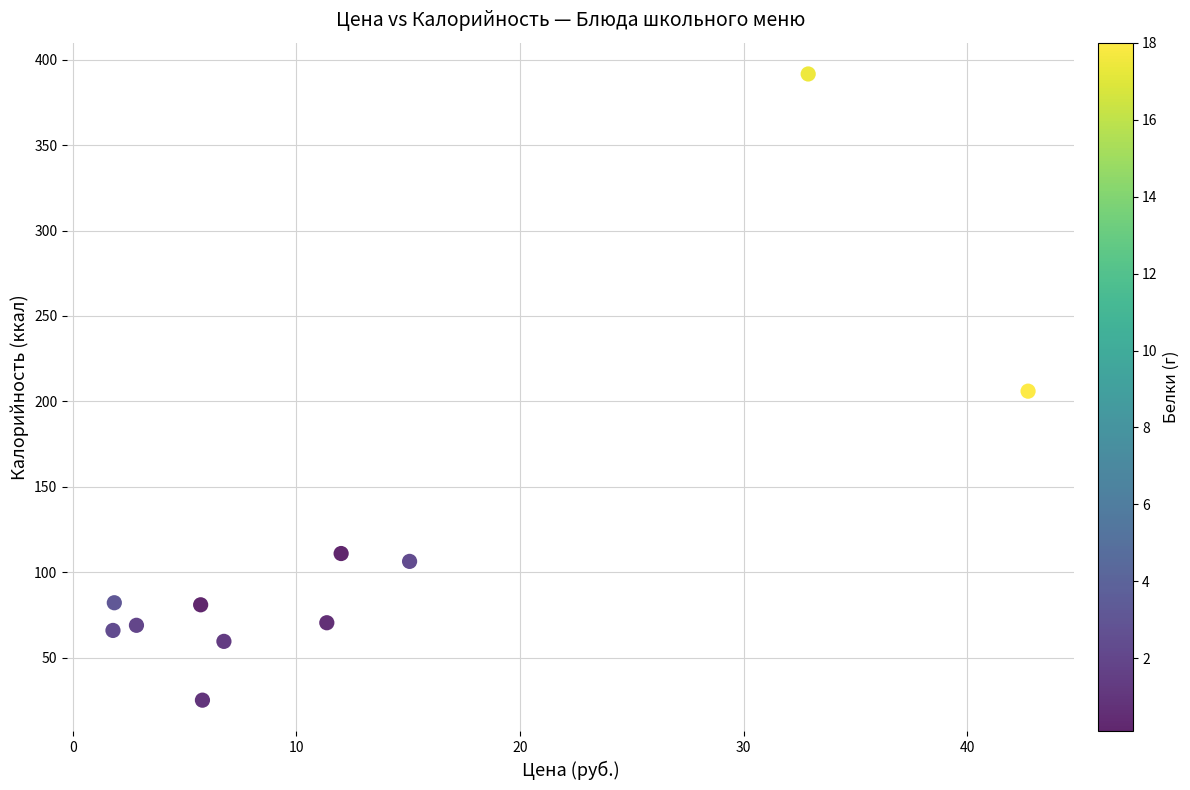

What is the range of Y values (max minus min)?

366.4